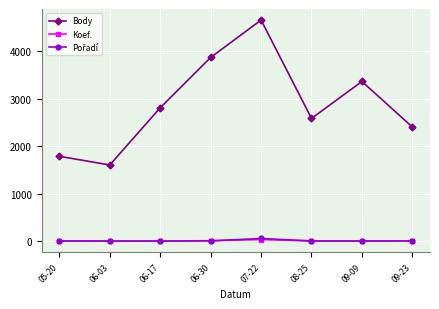

What is the difference between the maximum and minimum values in the Body series?

3054